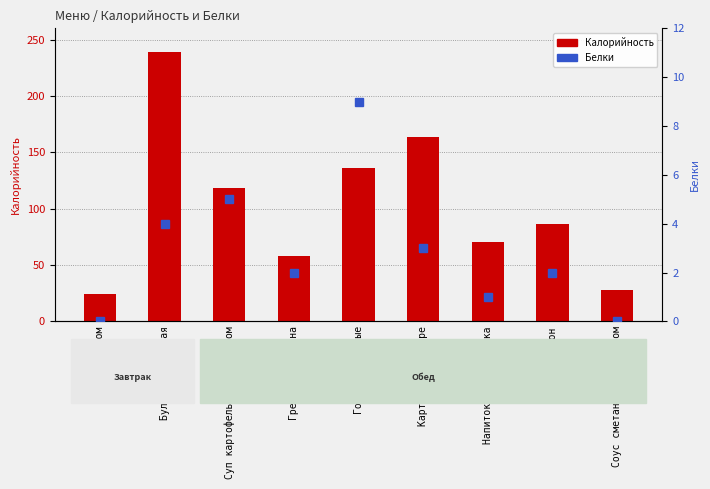

Which has a higher value, Гренки из батона or Голубцы ленивые?

Голубцы ленивые